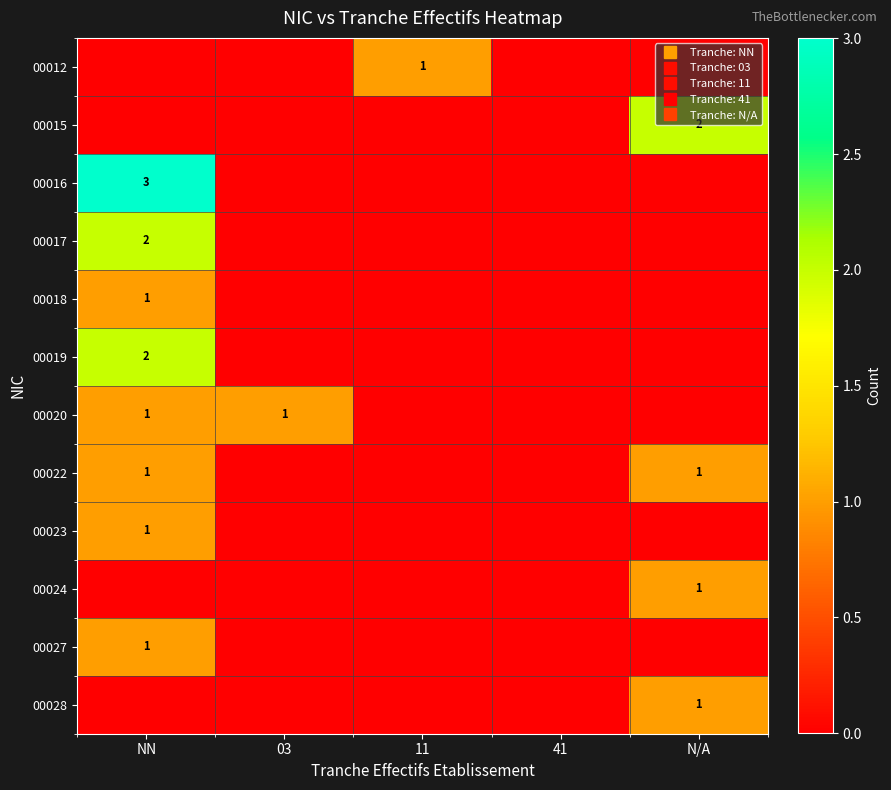

What is the spread (max minus min) of values at 11?

1